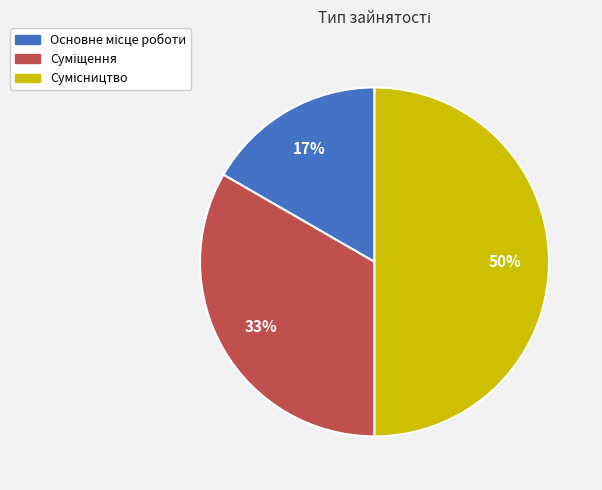

To the nearest percent, what is the average slice percentage?

33%